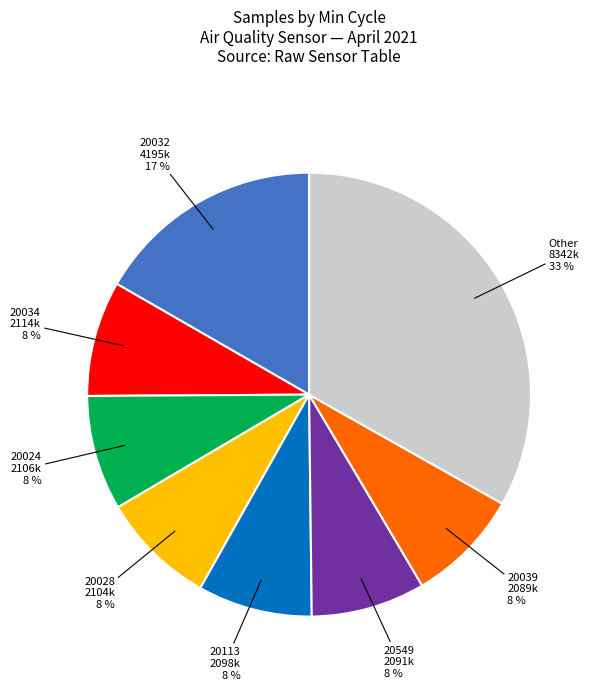

Is there any slice that represents more than half of the pie?

No